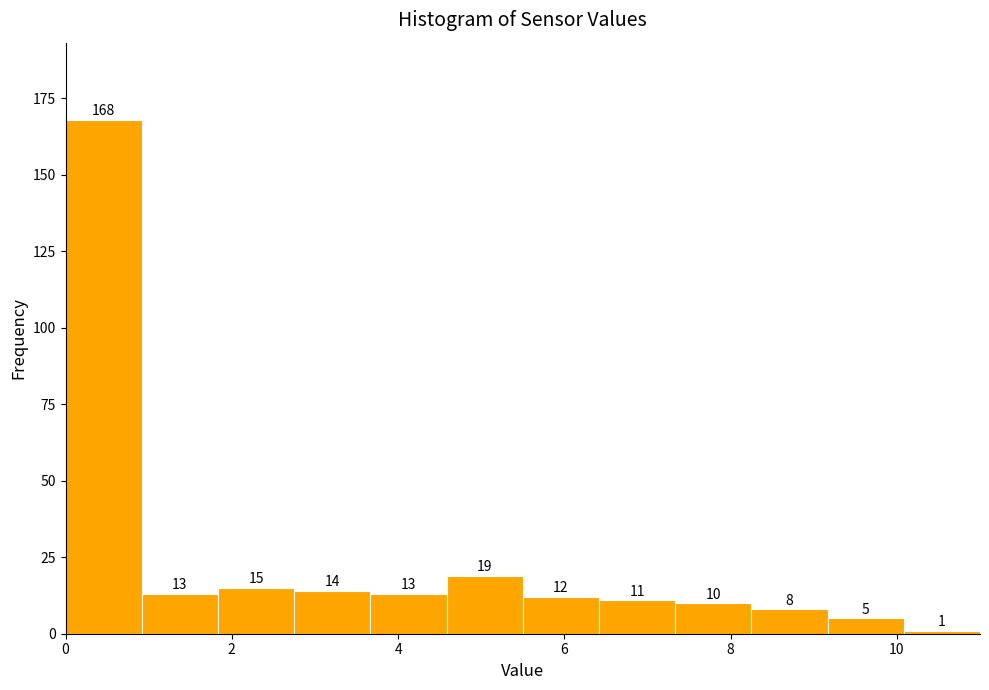

What is the height of the bar covering 7.4 to 8.2 on the x-axis? The bar edges are not printed on the chart, so give them approximately, as read against the axis.

10